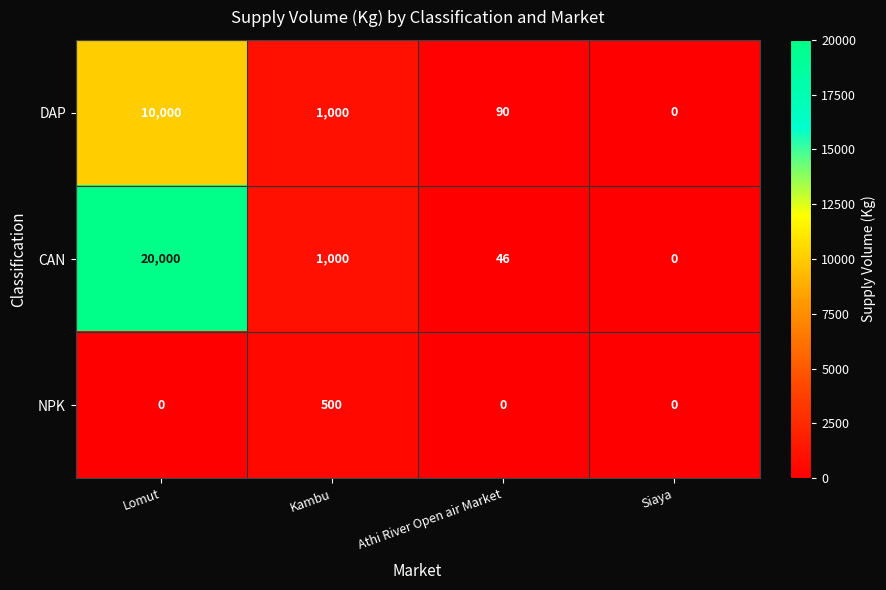

What is the maximum value shown in the chart?

20000